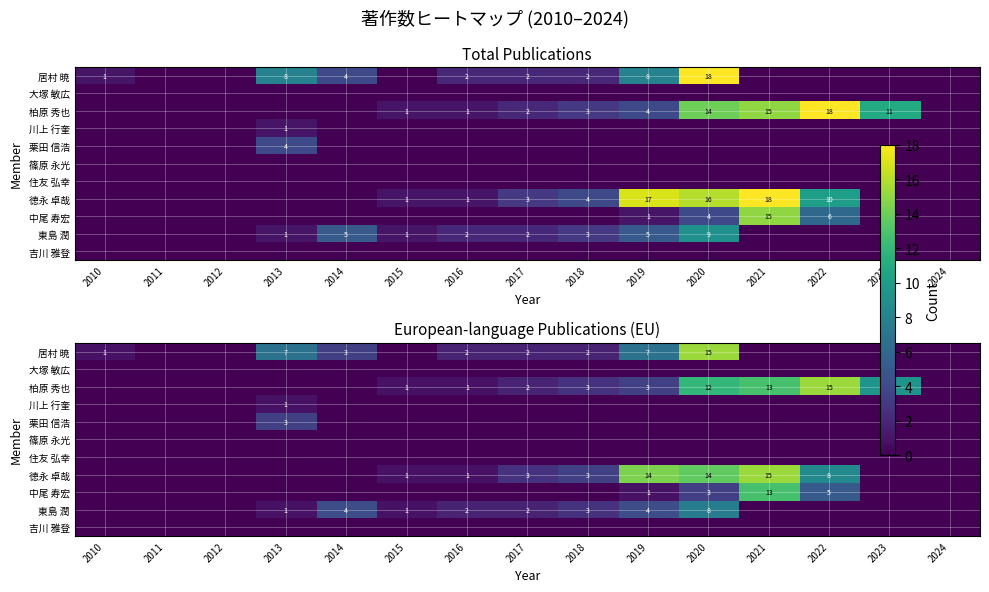

Is the value of 居村 暁 at 2021 greater than the value of 中尾 寿宏 at 2017?

No